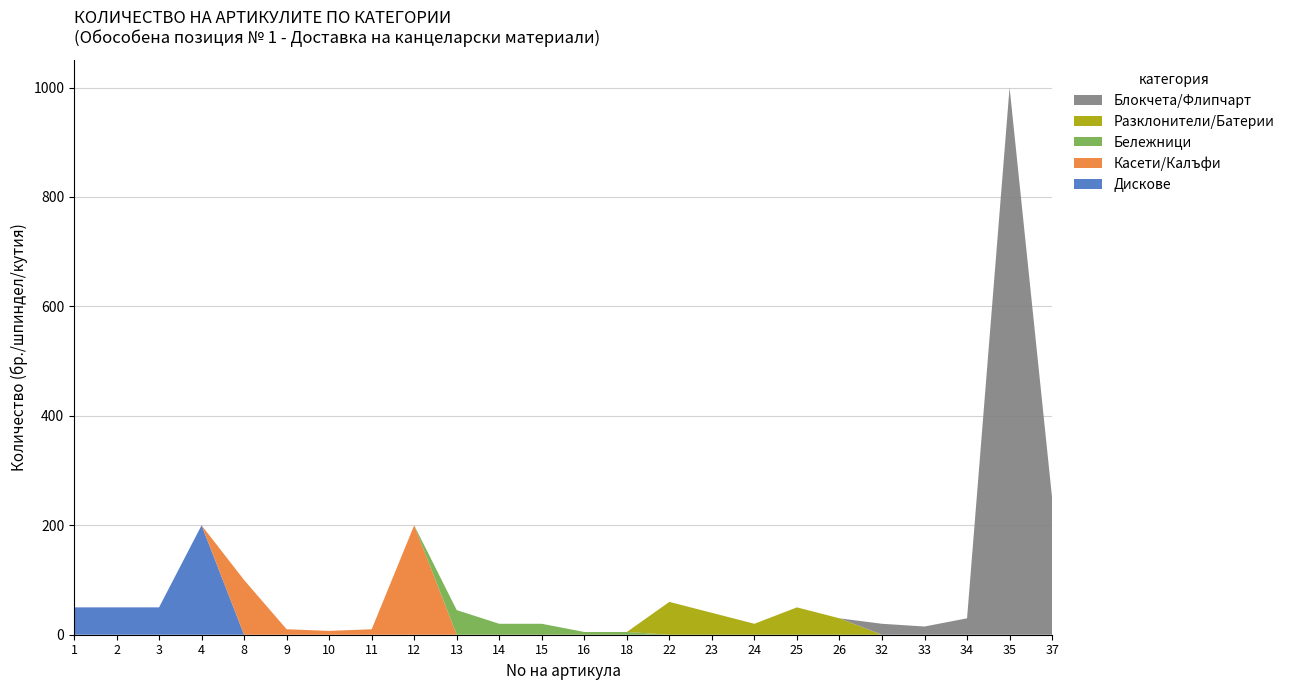

Reading left to right, transcribe all the data shown in this chart.

Дискове: 50	50	50	200	0	0	0	0	0	0	0	0	0	0	0	0	0	0	0	0	0	0	0	0
Касети/Калъфи: 0	0	0	0	100	10	7	10	200	0	0	0	0	0	0	0	0	0	0	0	0	0	0	0
Бележници: 0	0	0	0	0	0	0	0	0	45	20	20	5	5	0	0	0	0	0	0	0	0	0	0
Разклонители/Батерии: 0	0	0	0	0	0	0	0	0	0	0	0	0	0	60	40	20	50	30	0	0	0	0	0
Блокчета/Флипчарт: 0	0	0	0	0	0	0	0	0	0	0	0	0	0	0	0	0	0	0	20	15	30	1000	250